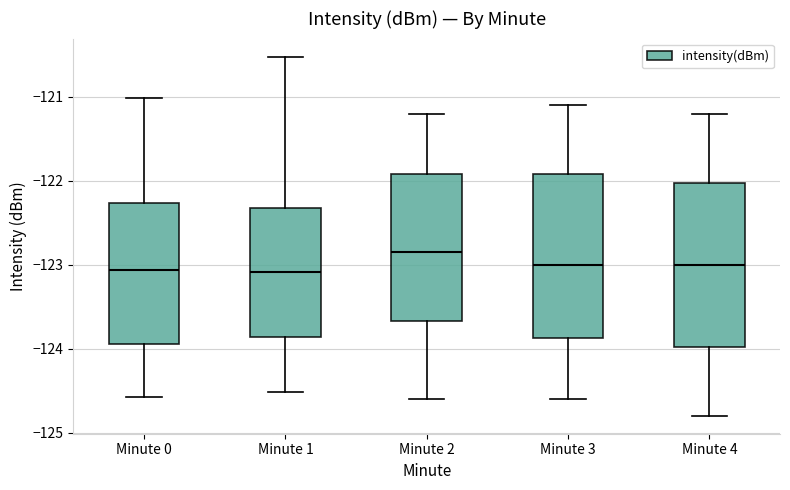

Where does the median line of the box for Minute 0 sit on the y-axis? The values are not printed on the chart, so give them approximately, as read against the axis.

-123.1